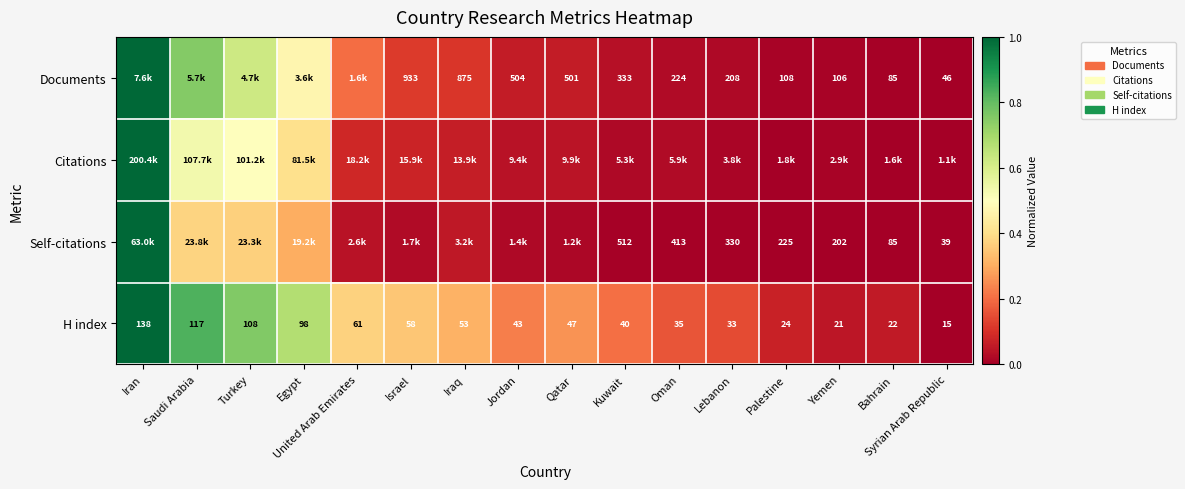

Where does the H index series first go above 47?

Iran